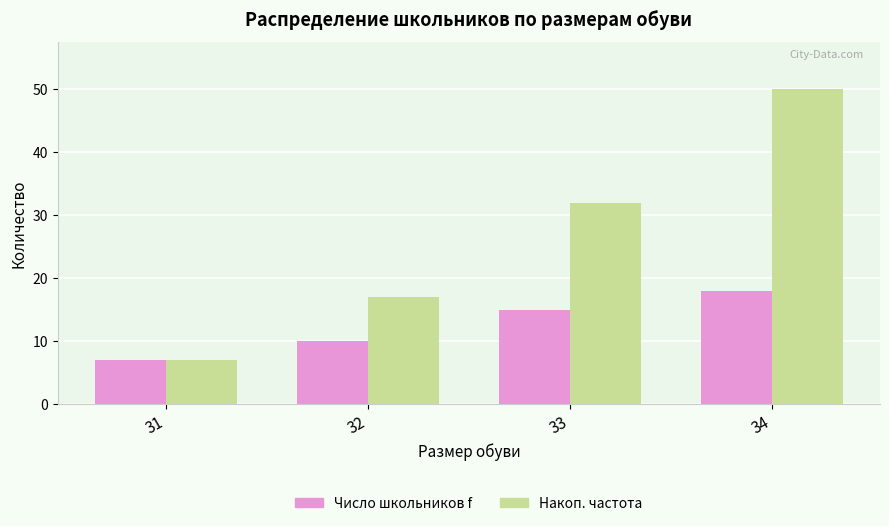

What are all the series names shown in the legend?

Число школьников f, Накоп. частота